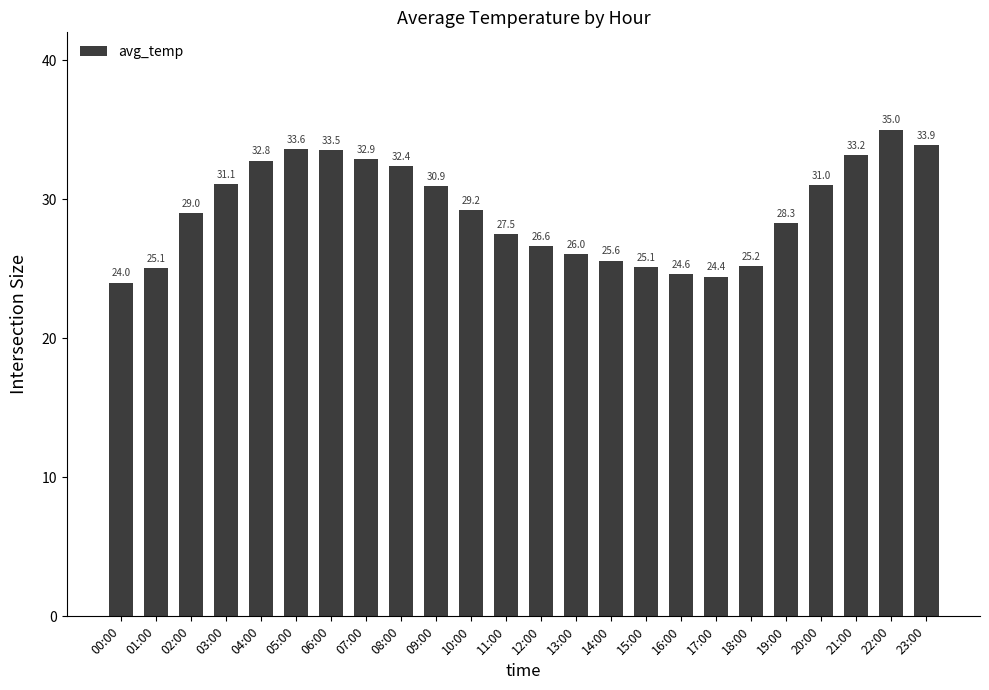

What is the approximate value at 10:00?

29.2